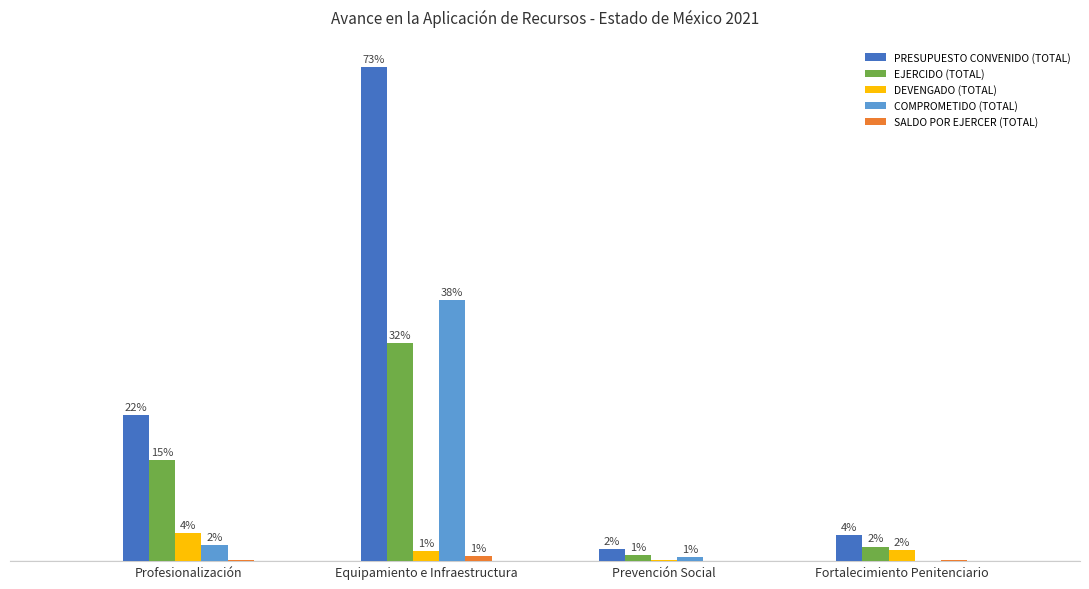

What is the greatest value displayed?

393026652.2